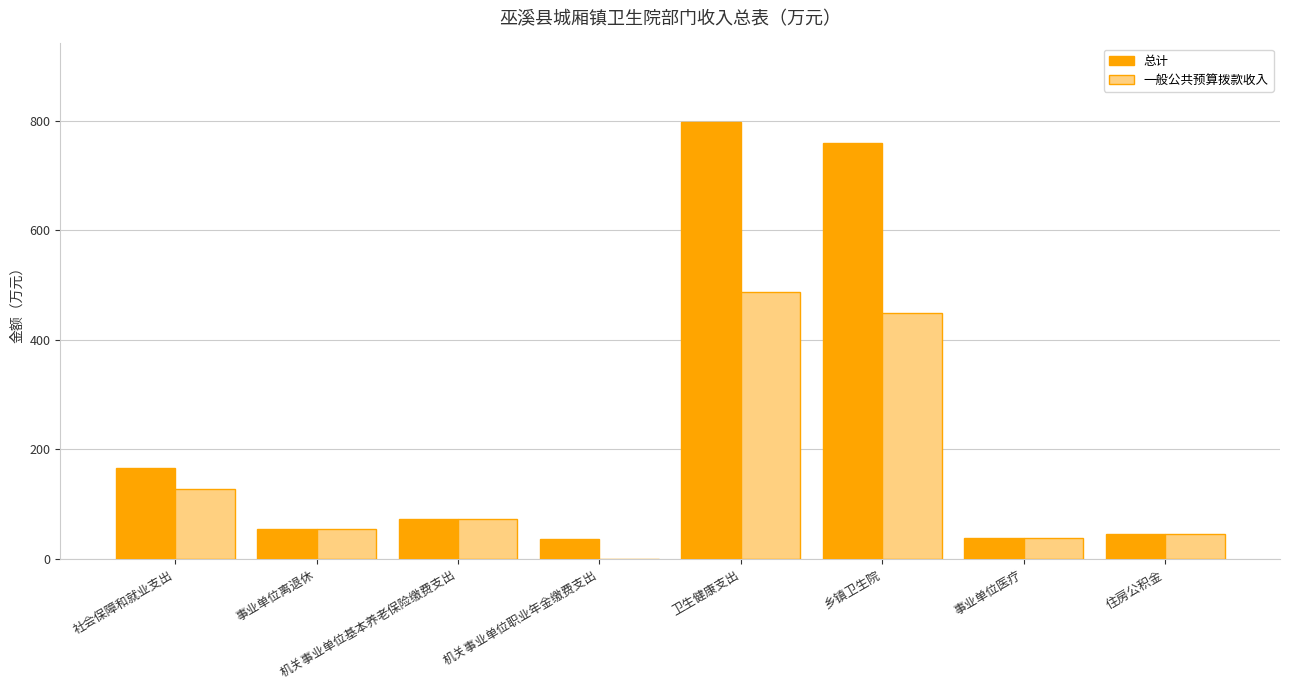

What is the difference between the 总计 values at 卫生健康支出 and 乡镇卫生院?

37.6